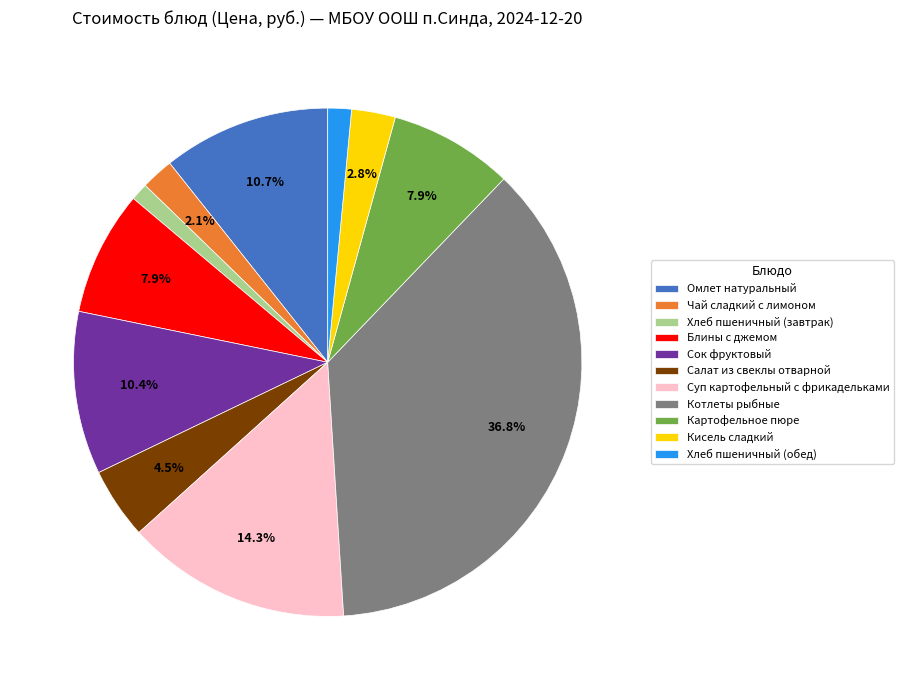

Between Салат из свеклы отварной and Картофельное пюре, which is larger?

Картофельное пюре